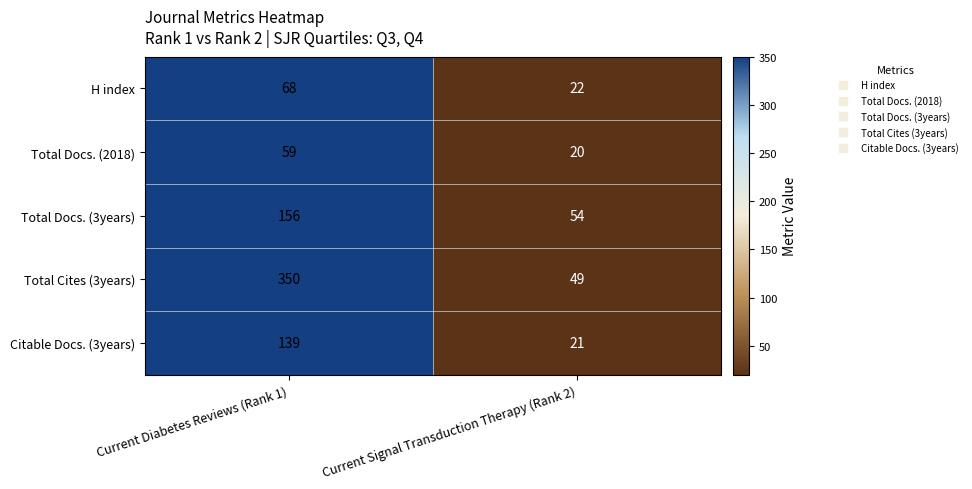

The H index series shows 22 at Current Signal Transduction Therapy (Rank 2). True or false?

True